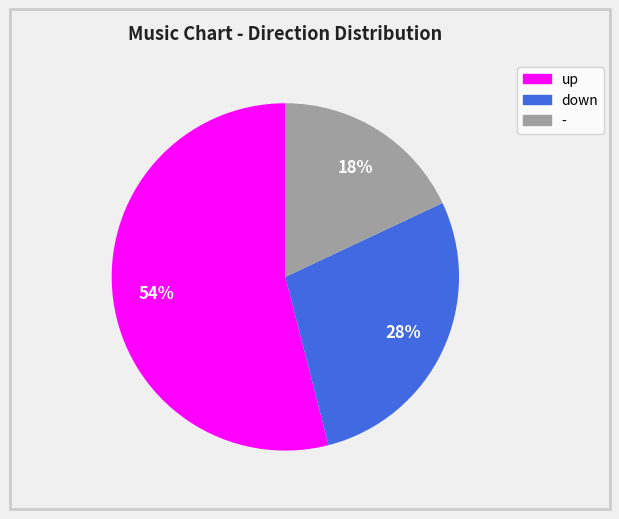

Rank the categories by value from highest to lowest.

up, down, -